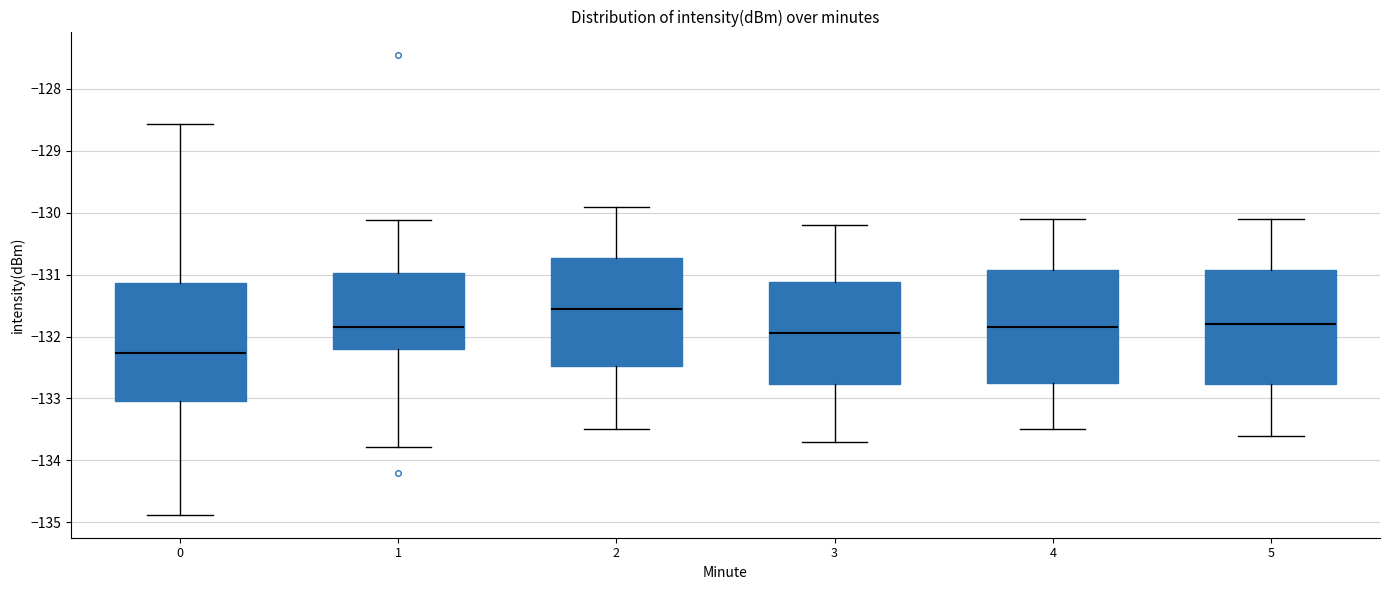

Reading left to right, read every box against the y-axis: the position of its median line, the range the box covers, and the ends of its whiskers. The values are not printed on the chart, so give them approximately, as read against the axis.

0: median -132.3, box -133.0 to -131.1, whiskers -134.9 to -128.6
1: median -131.8, box -132.2 to -131.0, whiskers -133.8 to -130.1
2: median -131.5, box -132.5 to -130.7, whiskers -133.5 to -129.9
3: median -131.9, box -132.8 to -131.1, whiskers -133.7 to -130.2
4: median -131.8, box -132.7 to -130.9, whiskers -133.5 to -130.1
5: median -131.8, box -132.8 to -130.9, whiskers -133.6 to -130.1